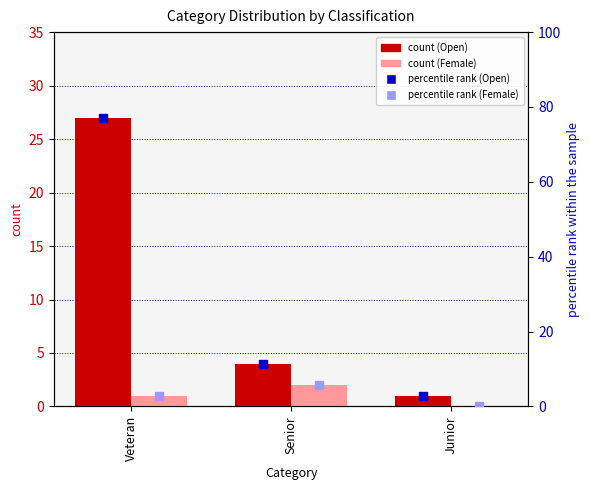

Is the value of count (Open) at Veteran greater than the value of count (Female) at Senior?

Yes